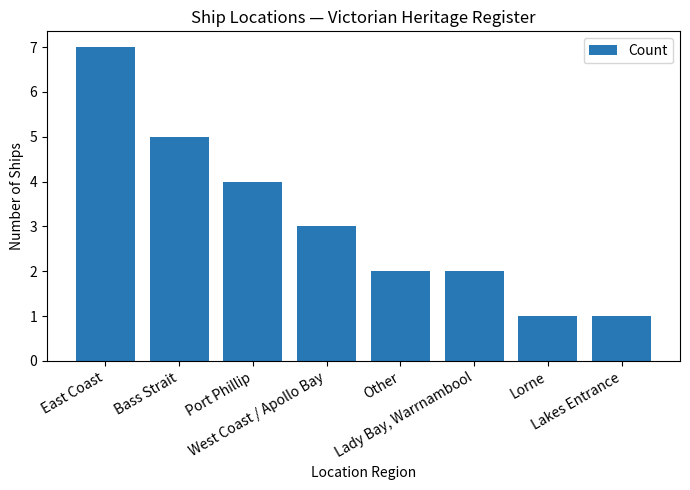

What position from the left is Other?

5